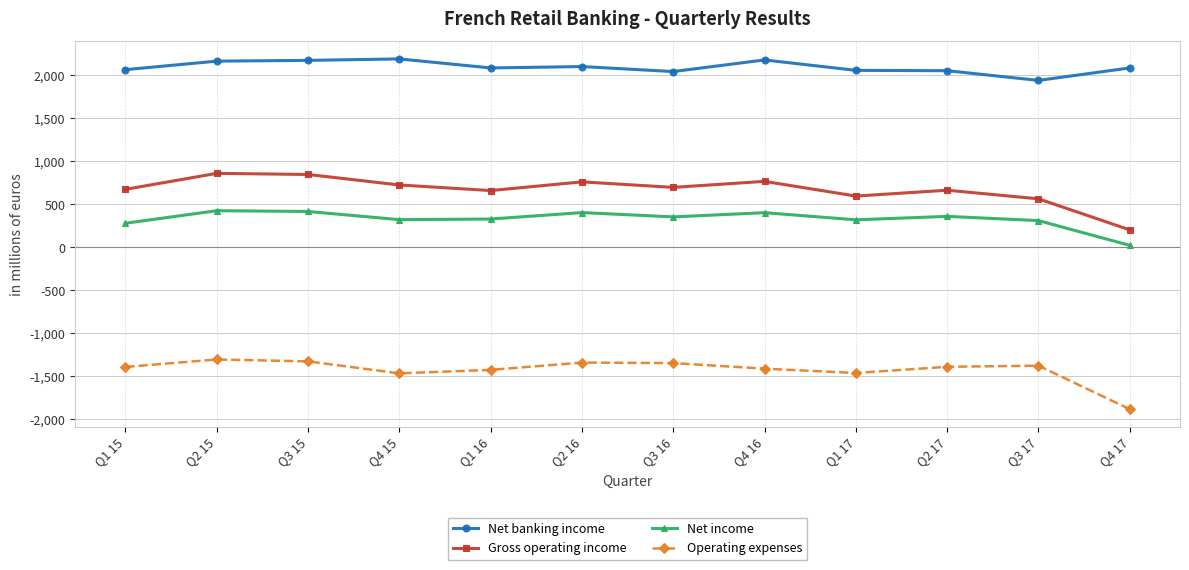

True or false: Net banking income has more than 0 interior local peaks.

True